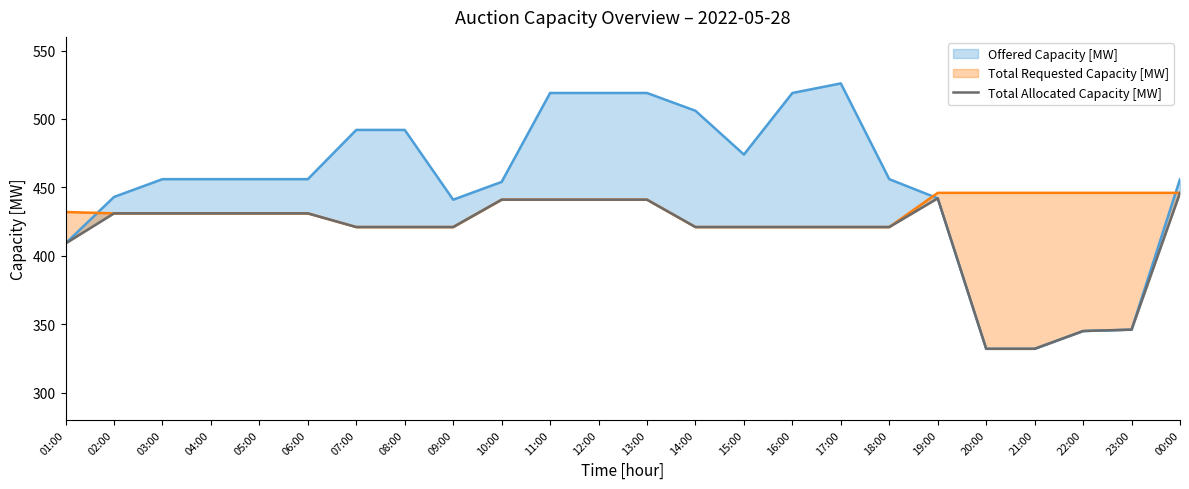

List the labels in order of value, smallest first.

20:00, 21:00, 22:00, 23:00, 01:00, 07:00, 08:00, 09:00, 14:00, 15:00, 16:00, 17:00, 18:00, 02:00, 03:00, 04:00, 05:00, 06:00, 10:00, 11:00, 12:00, 13:00, 19:00, 00:00